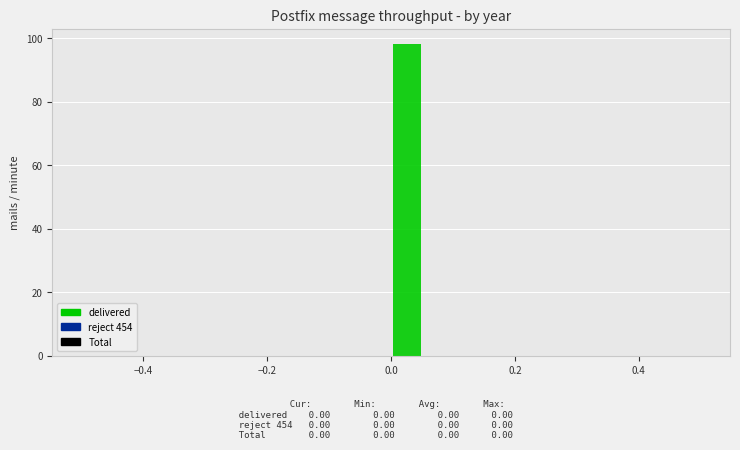

Around what value on the x-axis is the tallest bar? Give the approximate position of its centre, as read against the axis.

0.02